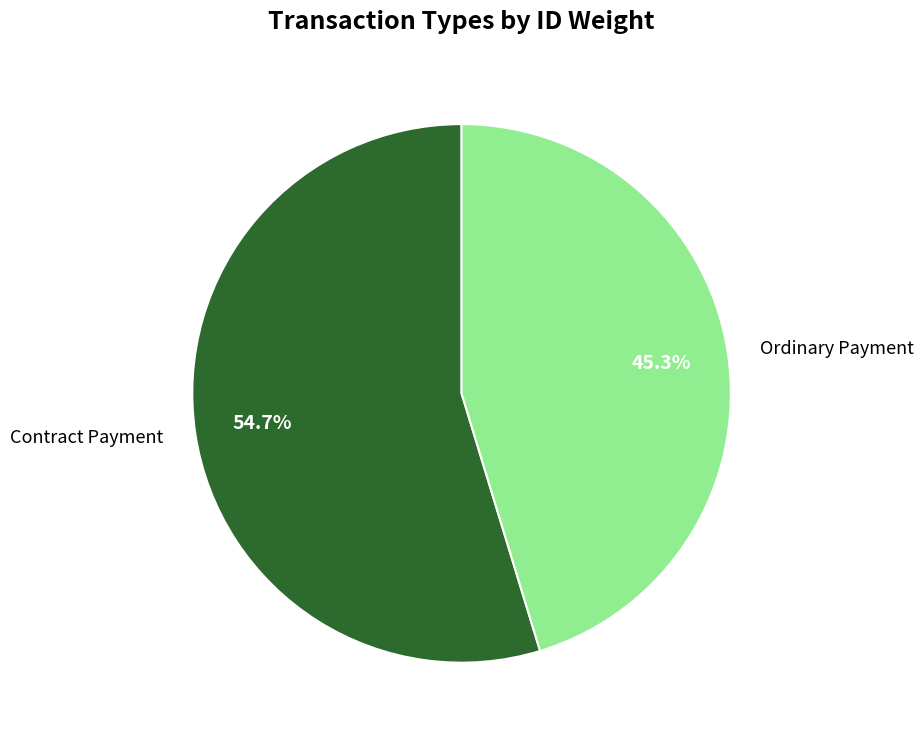

Which has a higher value, Ordinary Payment or Contract Payment?

Contract Payment